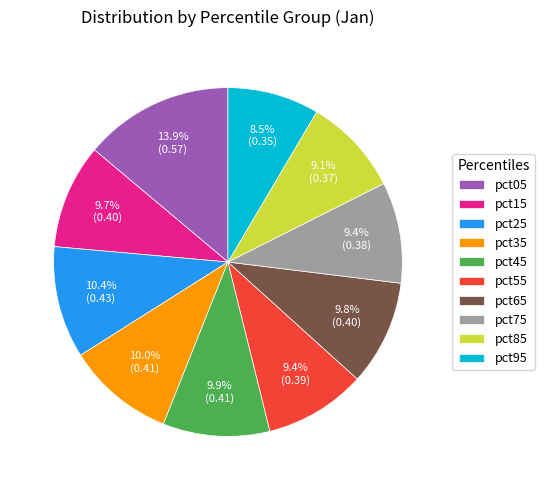

The pct85 slice represents 23% of the pie. True or false?

False